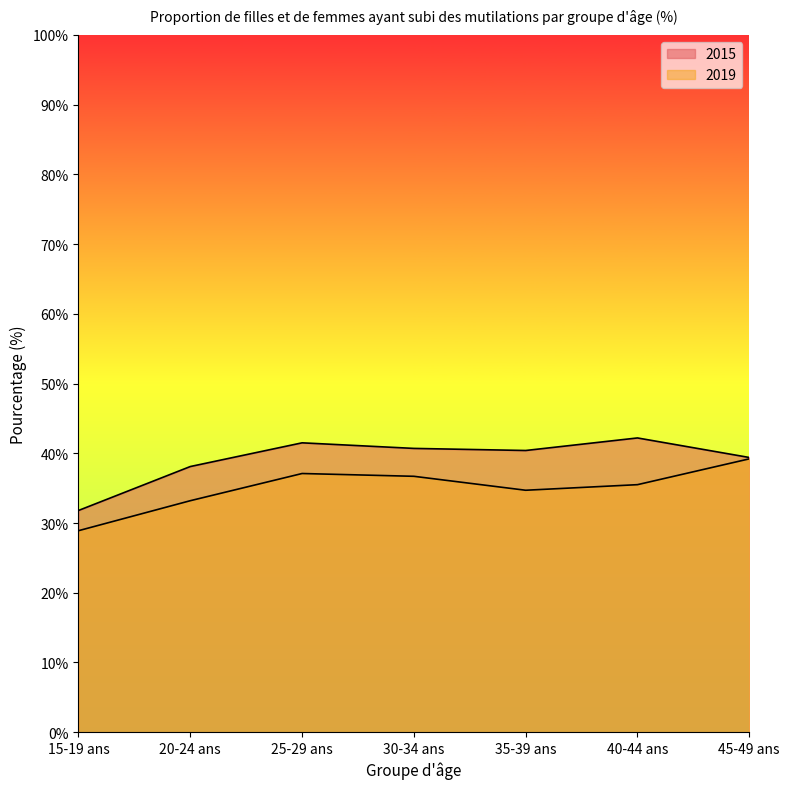

At 15-19 ans, list the series in order from largest to smallest.

2015, 2019